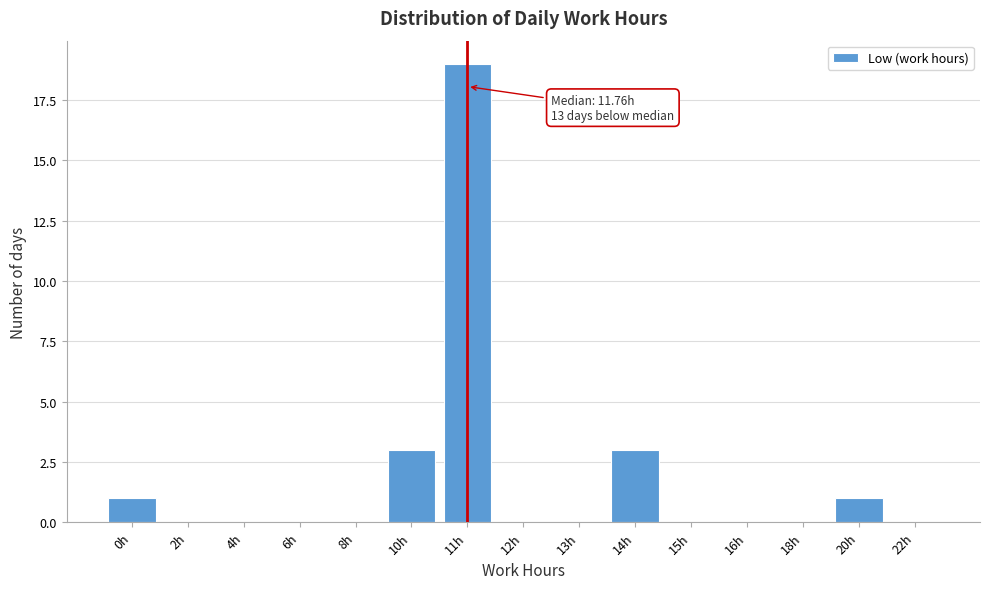

Reading left to right, list all the values displayed in this chart.

0h=1	2h=0	4h=0	6h=0	8h=0	10h=3	11h=19	12h=0	13h=0	14h=3	15h=0	16h=0	18h=0	20h=1	22h=0